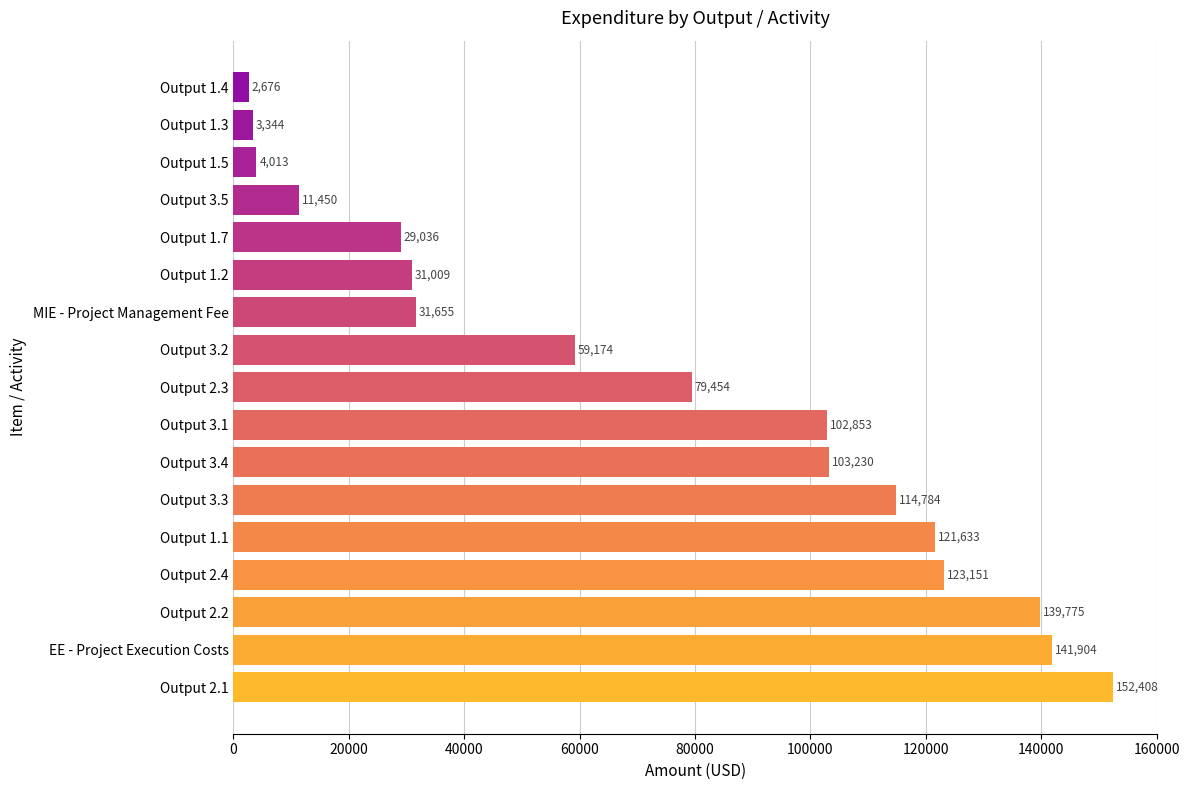

Between Output 3.5 and Output 2.4, which is larger?

Output 2.4